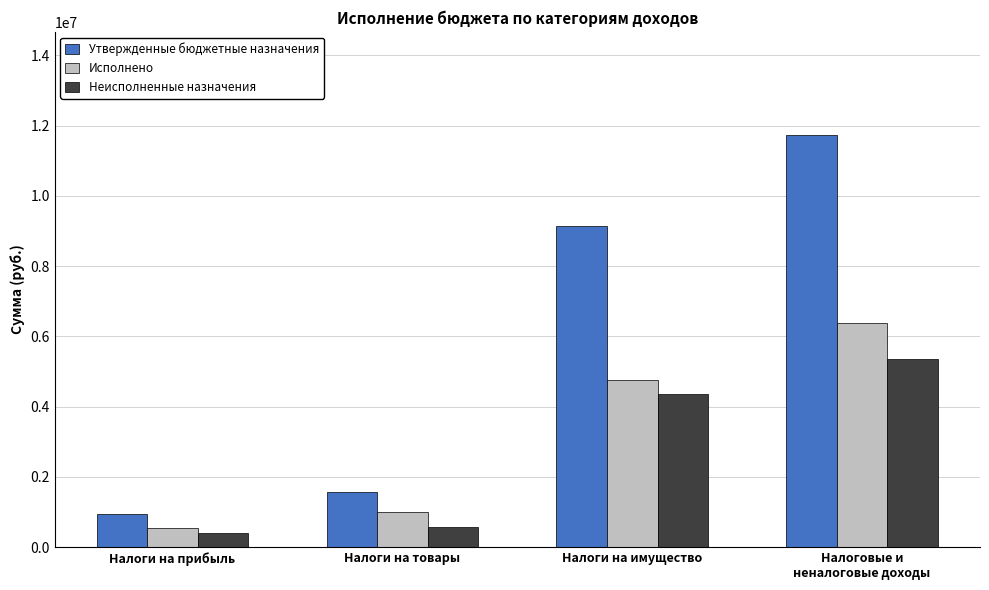

What is the label of the 1st bar from the left?

Налоги на прибыль